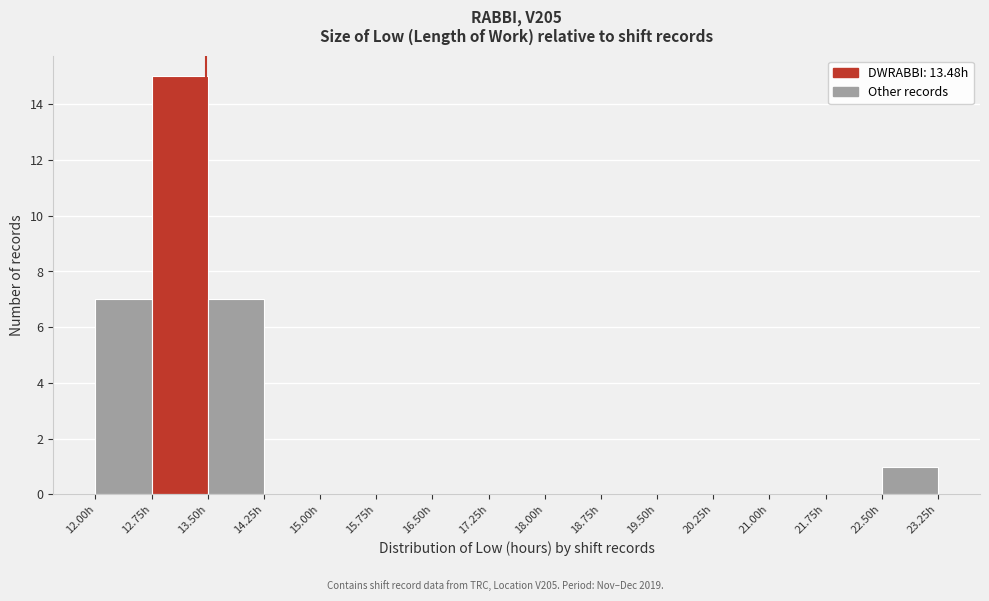

Reading left to right, transcribe this chart: for each bar, give the range it covers on the x-axis and its height. Neither the bar edges nor the heights are printed on the chart, so give them approximately, as read against the axes.

12.00 to 12.75: 7
12.75 to 13.50: 15
13.50 to 14.25: 7
14.25 to 15.00: 0
15.00 to 15.75: 0
15.75 to 16.50: 0
16.50 to 17.25: 0
17.25 to 18.00: 0
18.00 to 18.75: 0
18.75 to 19.50: 0
19.50 to 20.25: 0
20.25 to 21.00: 0
21.00 to 21.75: 0
21.75 to 22.50: 0
22.50 to 23.25: 1